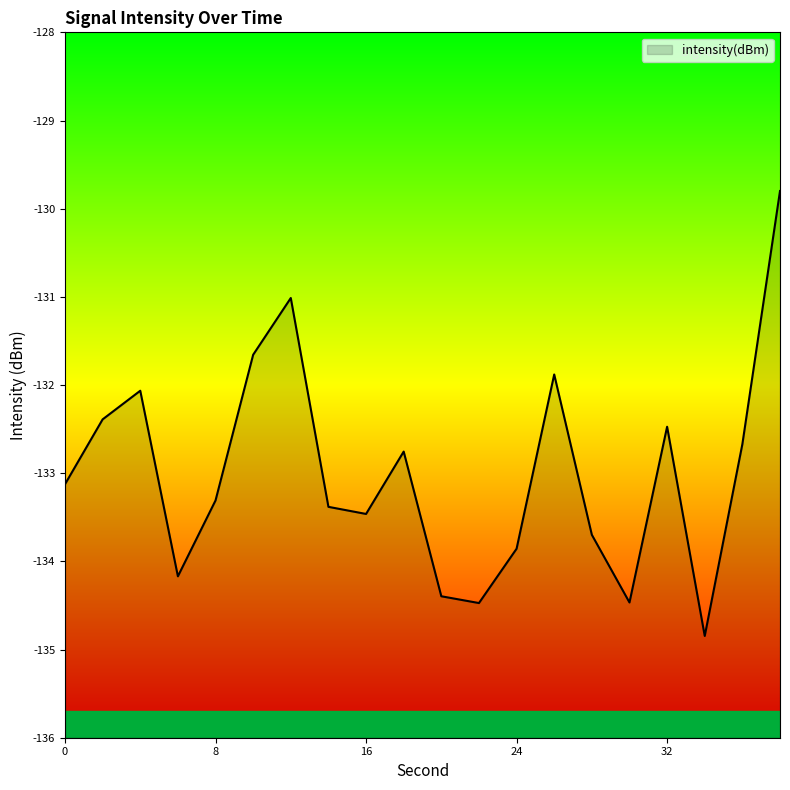

At which category does the data reach its first local valley?

6